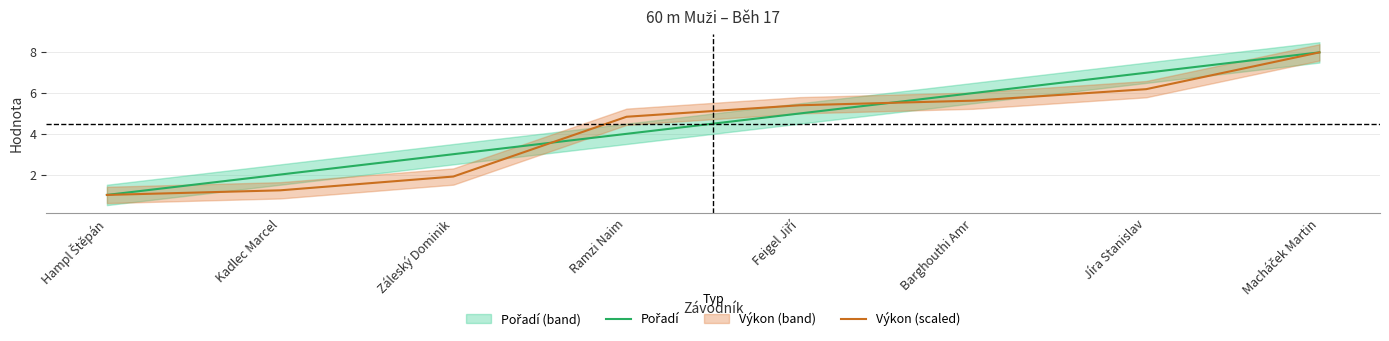

How many categories are shown in the chart?

8